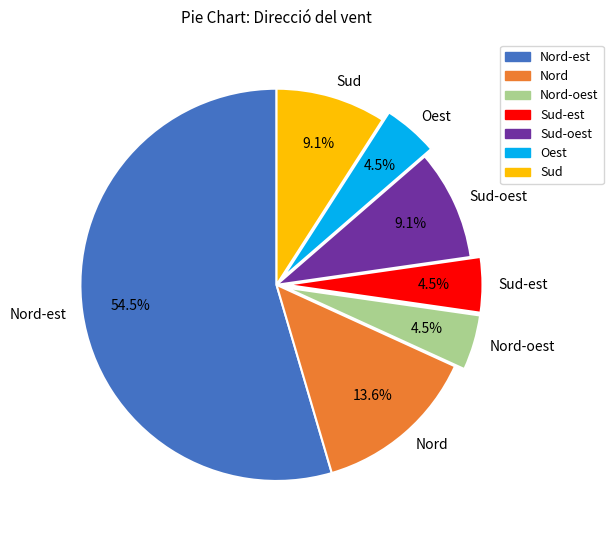

What is the ratio of the value at Oest to the value at Nord-oest?

1.0